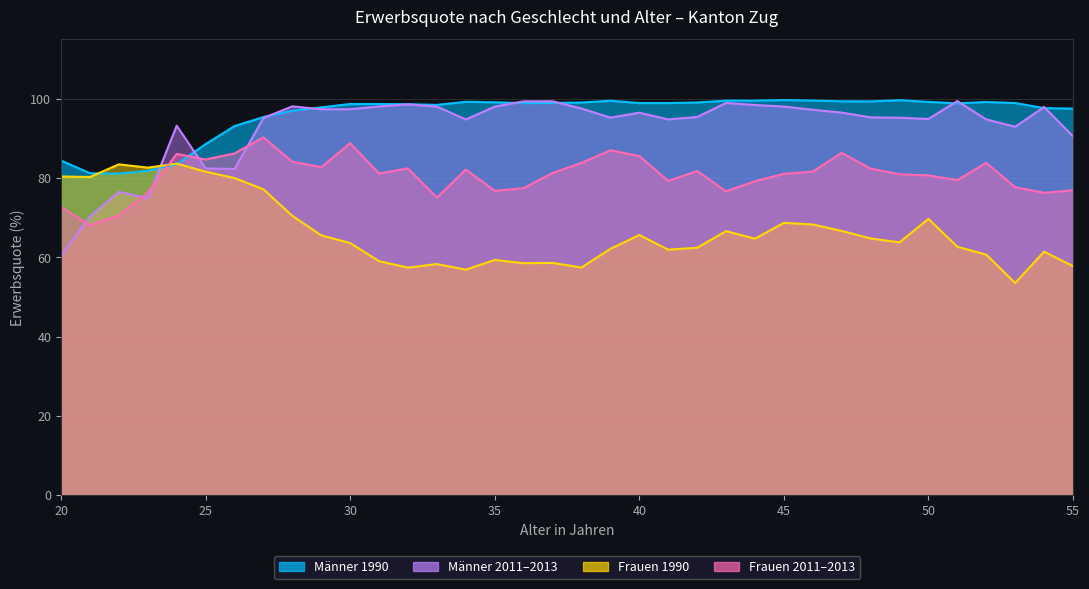

How many times do Männer 2011–2013 and Frauen 1990 cross each other?

1